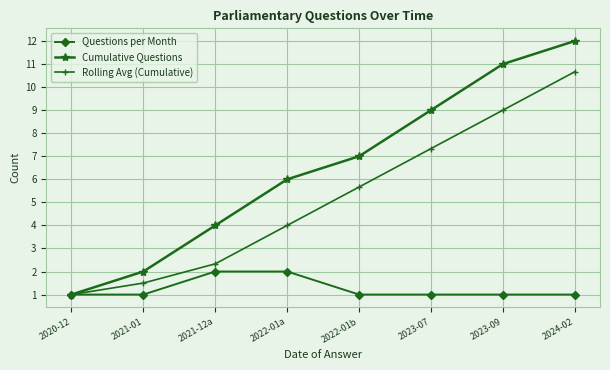

At which label is Rolling Avg (Cumulative) closest to 5?

2022-01b